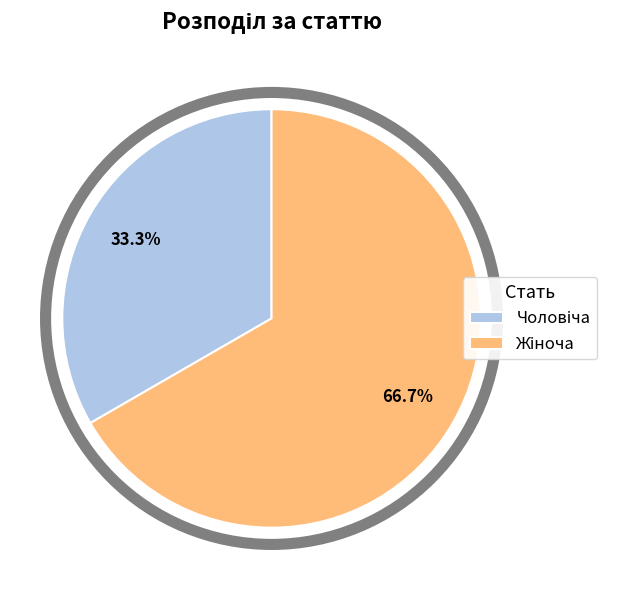

Is there a majority slice in this chart?

Yes